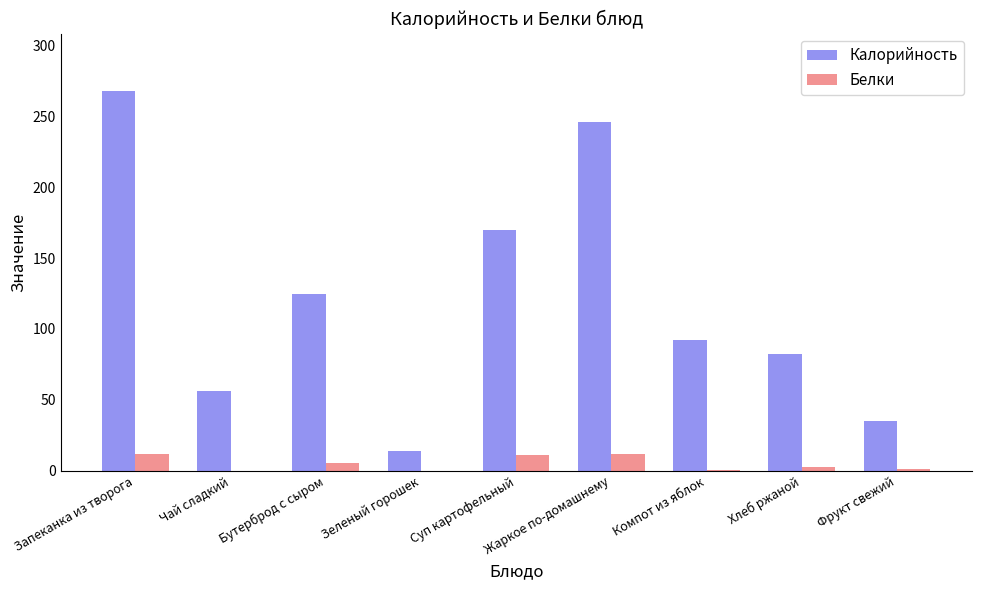

At which category is the sum across all series the highest?

Запеканка из творога